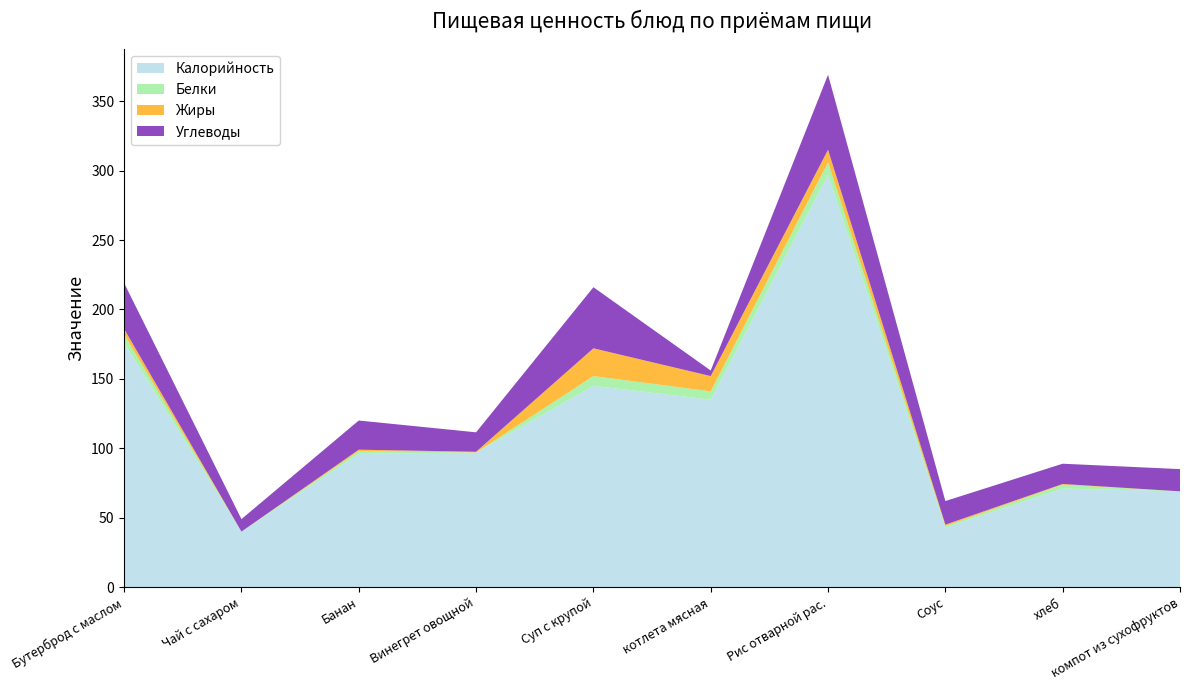

Reading left to right, extract all data points from this chart.

Калорийность: 176.0	40.0	96.0	97.0	145.0	135.0	297.0	43.0	71.0	69.0
Белки: 6.0	0.0	2.0	0.0	7.0	6.0	9.0	1.0	2.8	0.0
Жиры: 4.0	0.0	1.0	0.5	20.0	11.0	9.0	1.0	0.5	0.0
Углеводы: 33.0	9.0	21.0	14.0	44.0	4.0	54.0	17.0	14.6	16.0